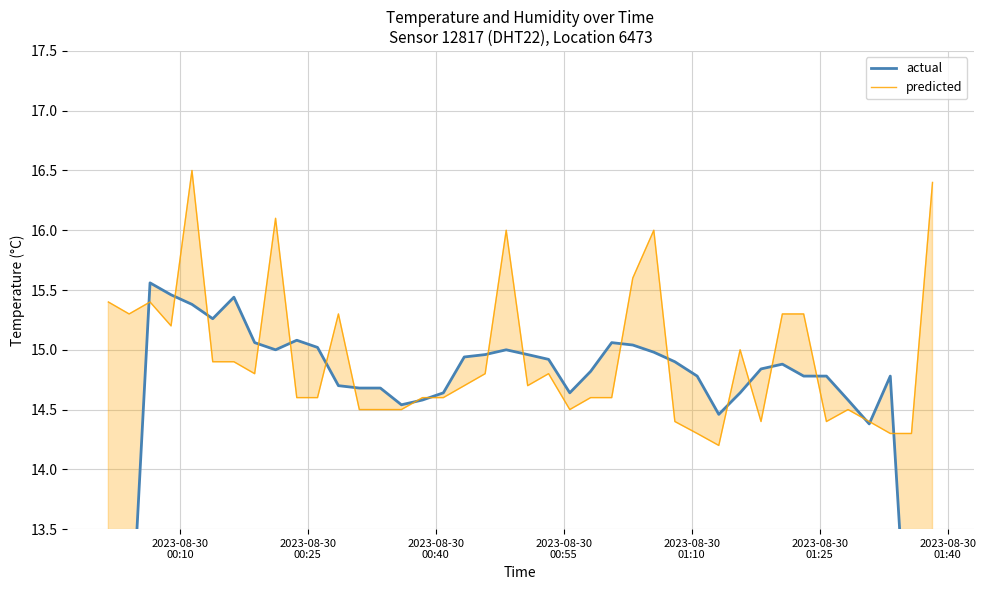

What is the difference between the maximum and minimum values in the predicted series?

2.3